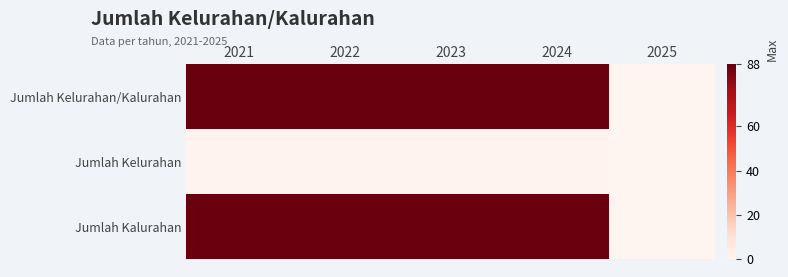

Rank the series by their maximum value, from highest to lowest.

Jumlah Kelurahan/Kalurahan, Jumlah Kalurahan, Jumlah Kelurahan